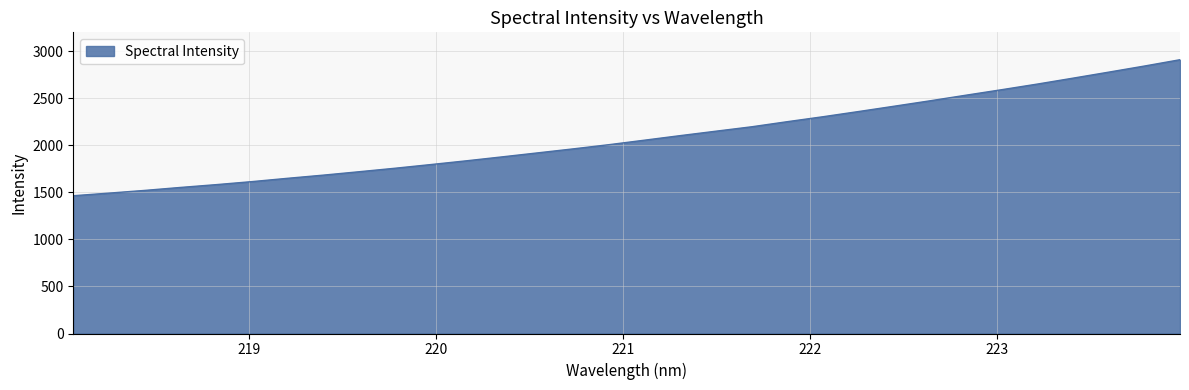

What is the difference between the maximum and second lowest values?

1418.9